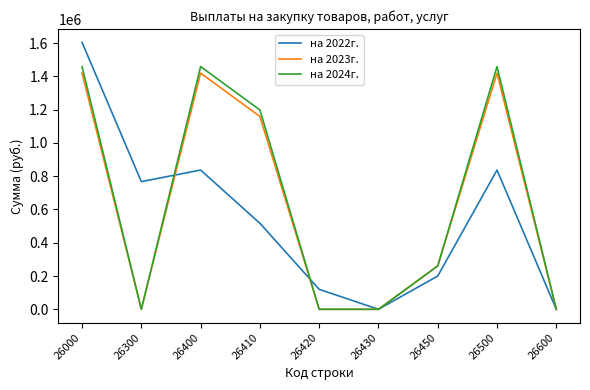

What is the sum of the на 2023г. values at 26430 and 26400?

1419901.3